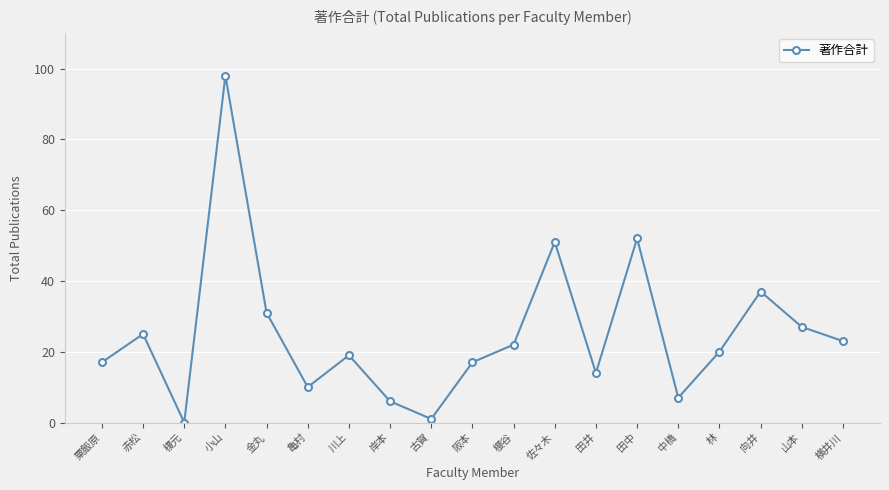

Reading right to left, what are all the values shown in this chart?

横井川=23	山本=27	向井=37	林=20	中橋=7	田中=52	田井=14	佐々木=51	櫻谷=22	阪本=17	古賀=1	岸本=6	川上=19	亀村=10	金丸=31	小山=98	榎元=0	赤松=25	粟飯原=17